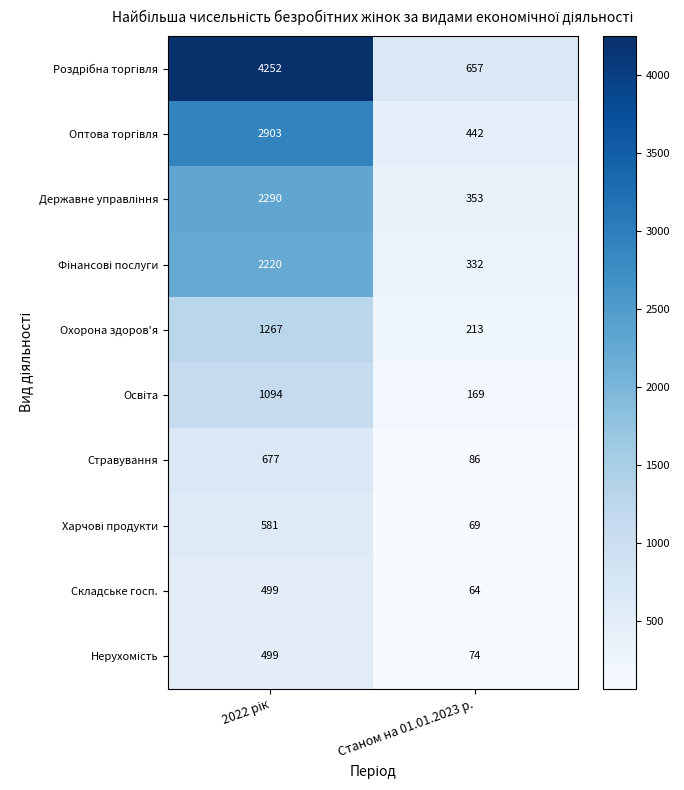

Is it true that Охорона здоров'я equals 126 at Станом на 01.01.2023 р.?

False